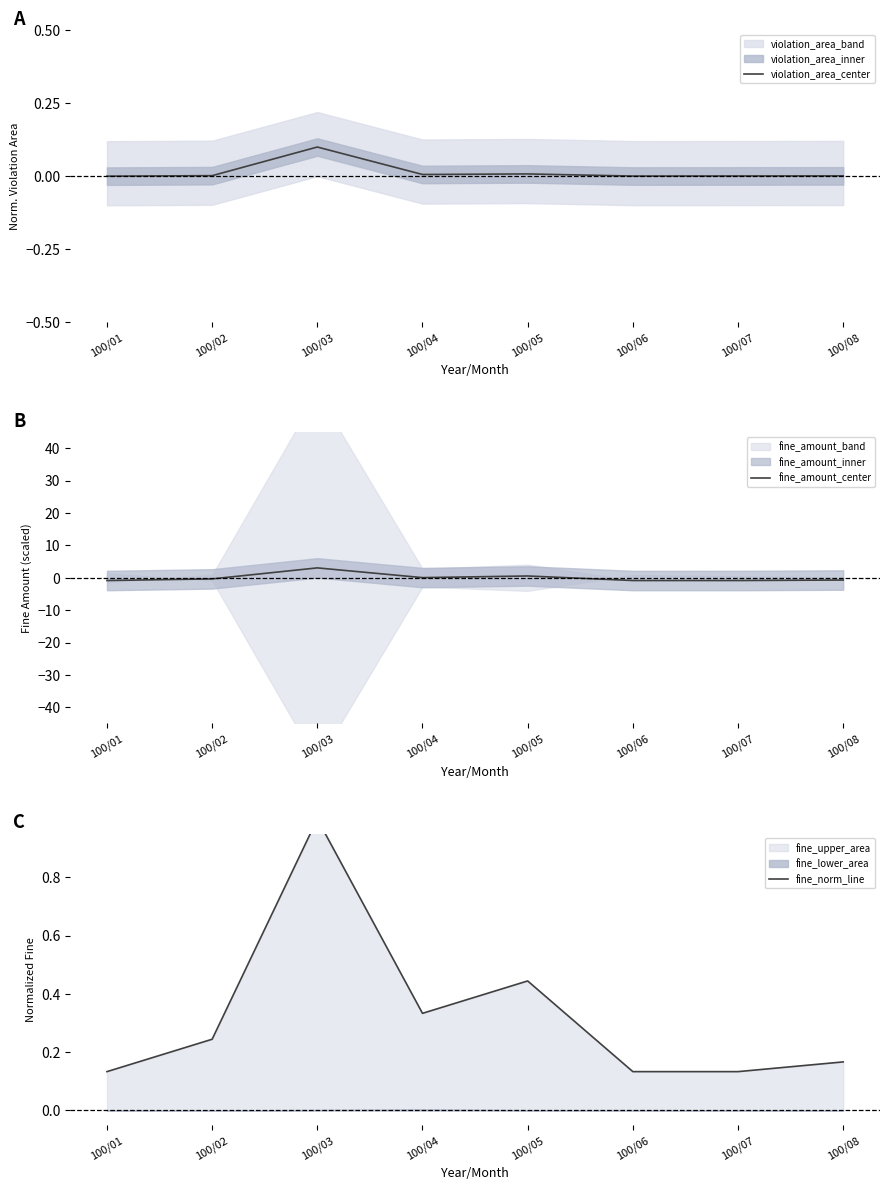

The violation_area_center series shows 0.0 at 100/08. True or false?

True